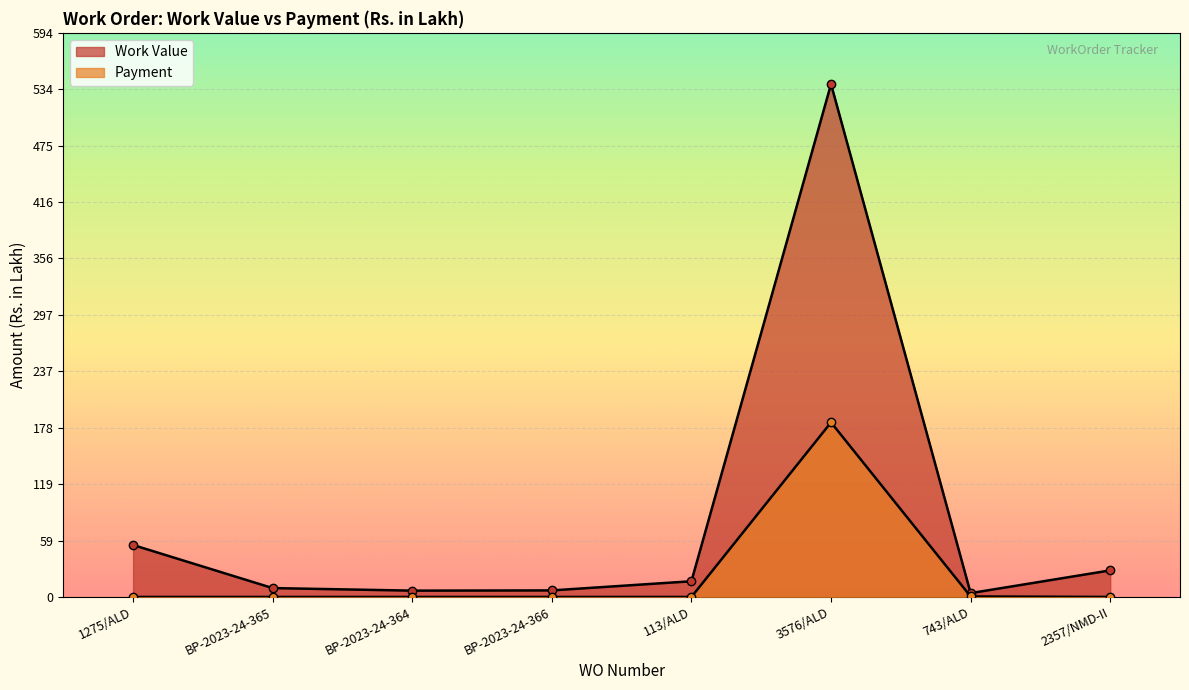

What are all the series names shown in the legend?

Work Value, Payment